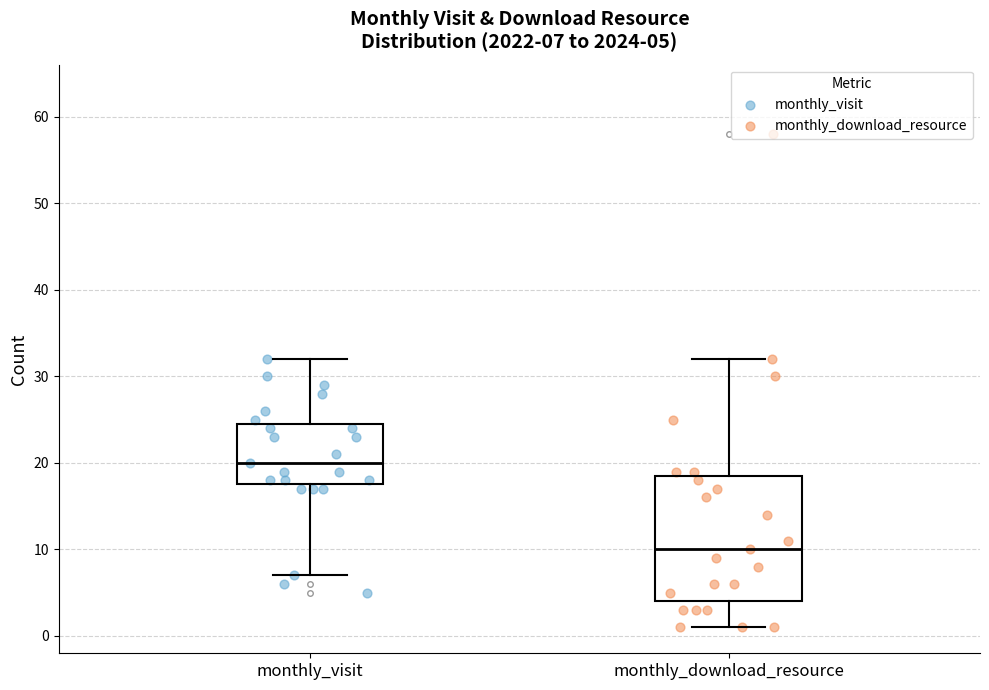

Which box has the highest median line?

monthly_visit